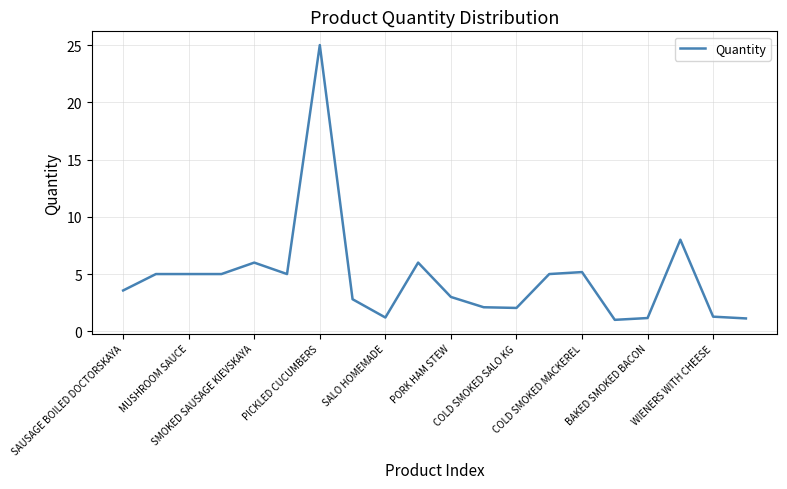

What is the difference between the maximum and minimum values?

24.0